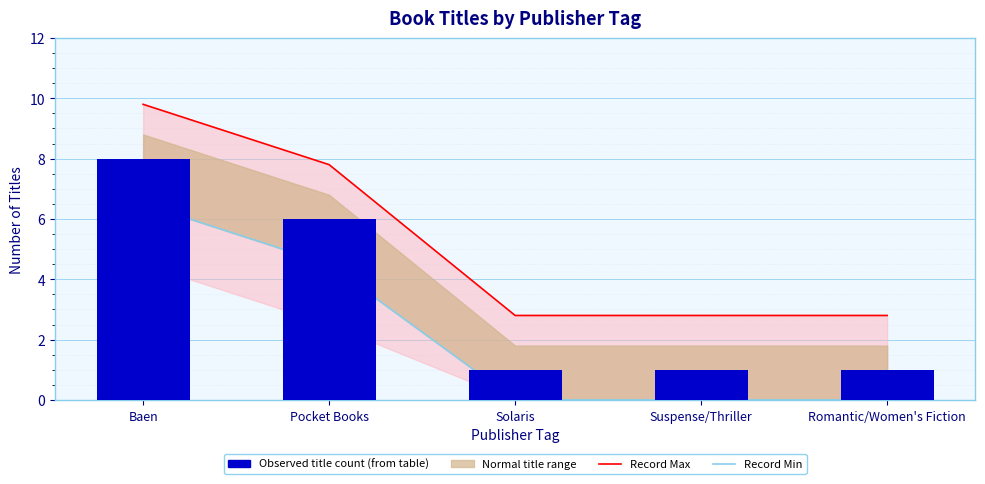

At how many categories does at least one series exceed 9?

1